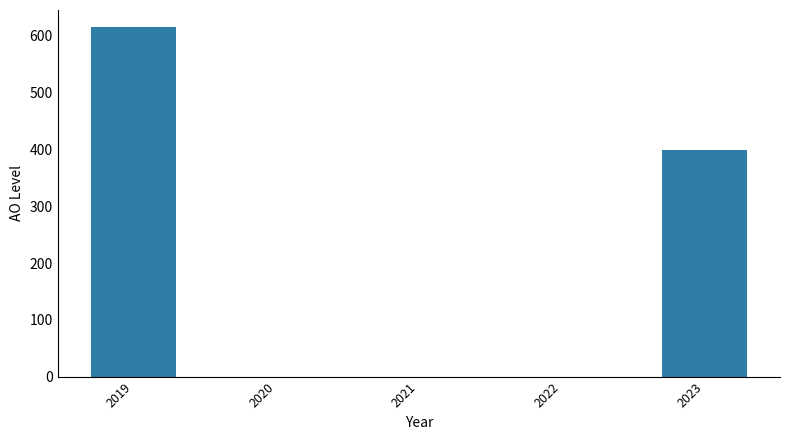

What is the greatest value displayed?

615